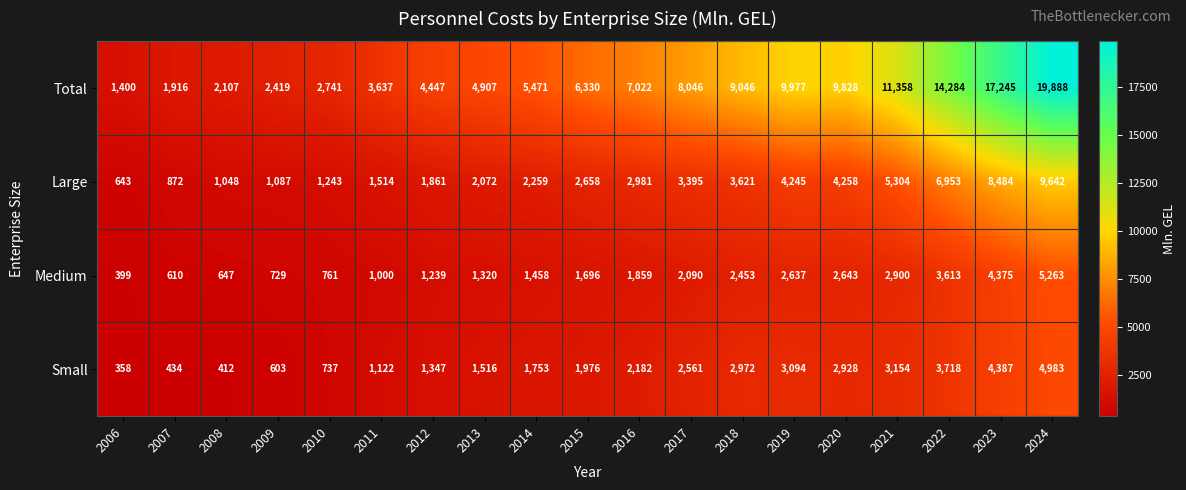

At which category is the sum across all series the highest?

2024